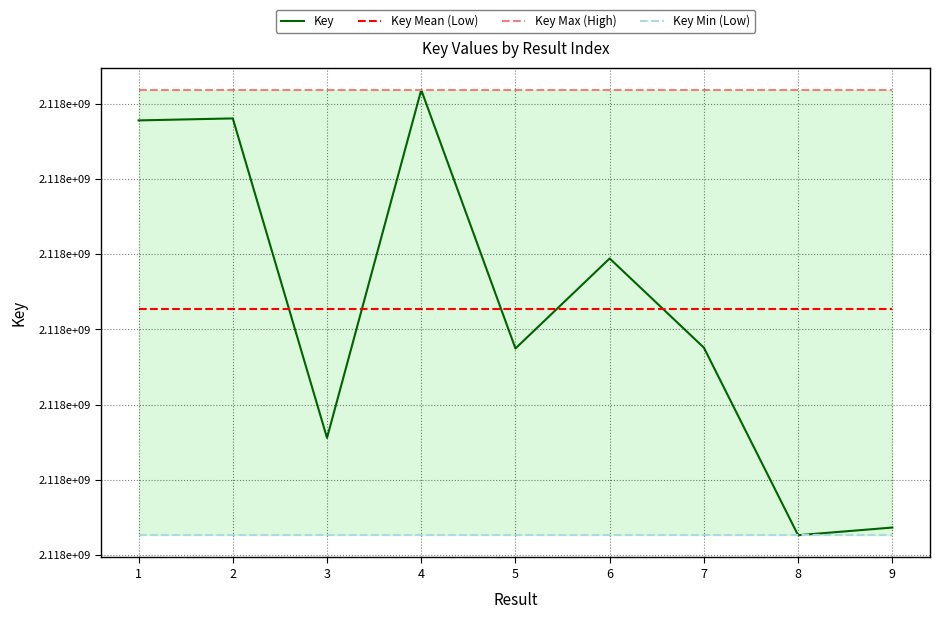

True or false: Key Min (Low) and Key Mean (Low) intersect in this chart.

False